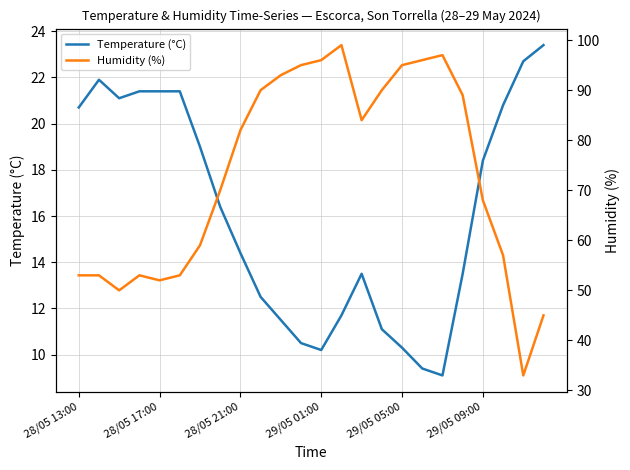

What is the average value of the Temperature (°C) series?

16.1